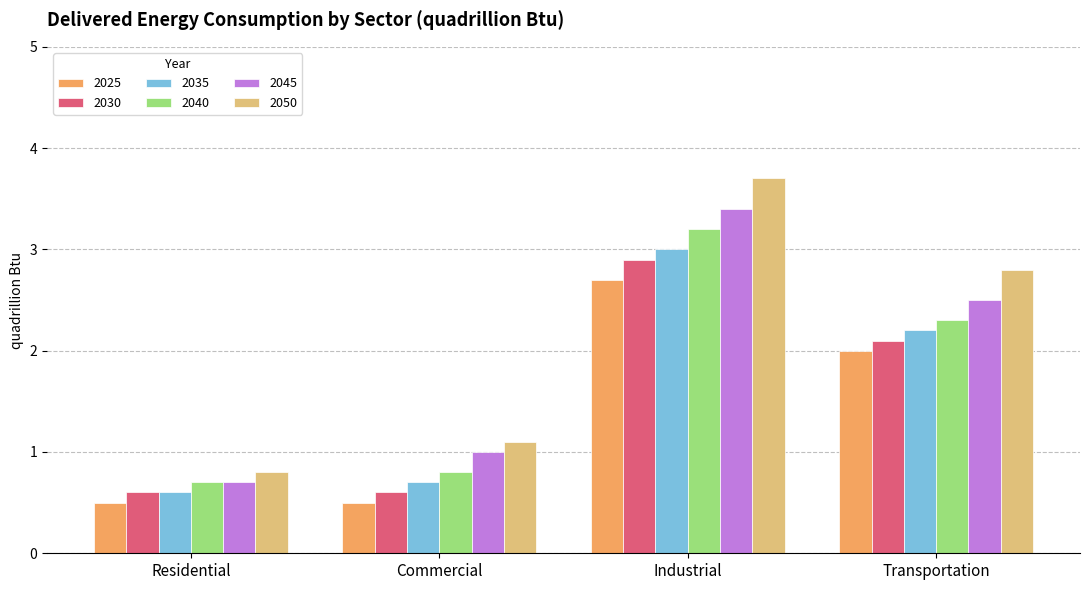

What is the lowest value of the 2035 series?

0.6